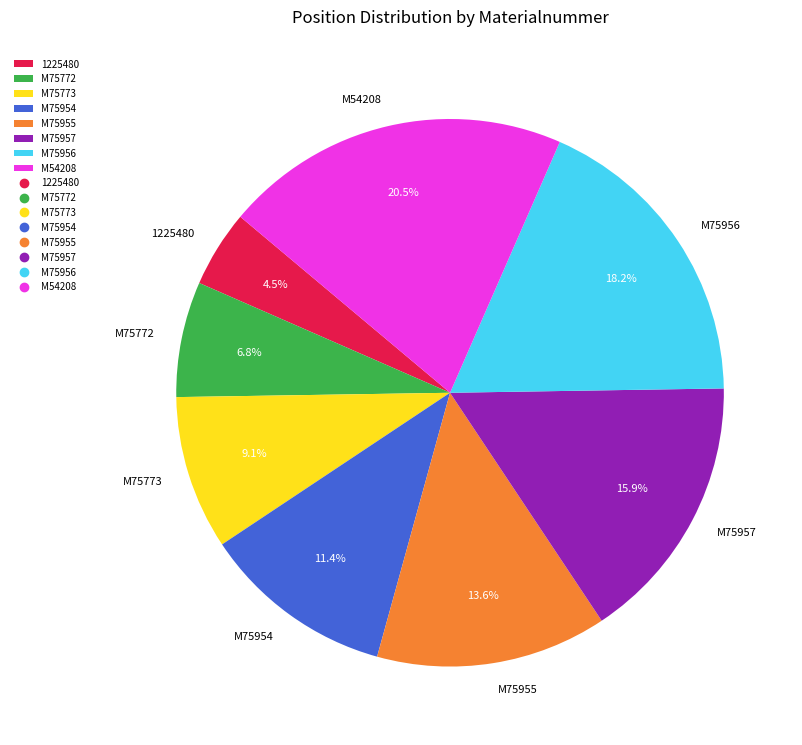

Count the number of slices in the pie.

8